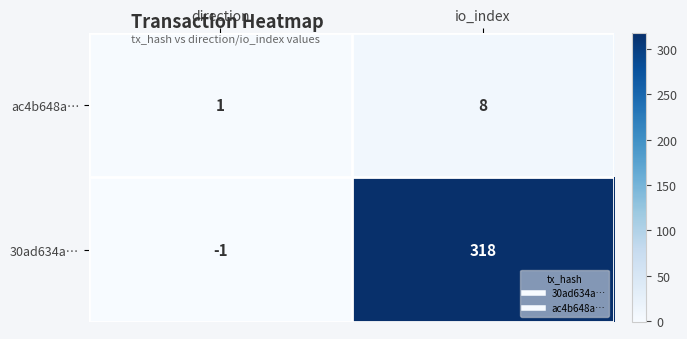

The value of ac4b648a… at direction is 1. True or false?

True